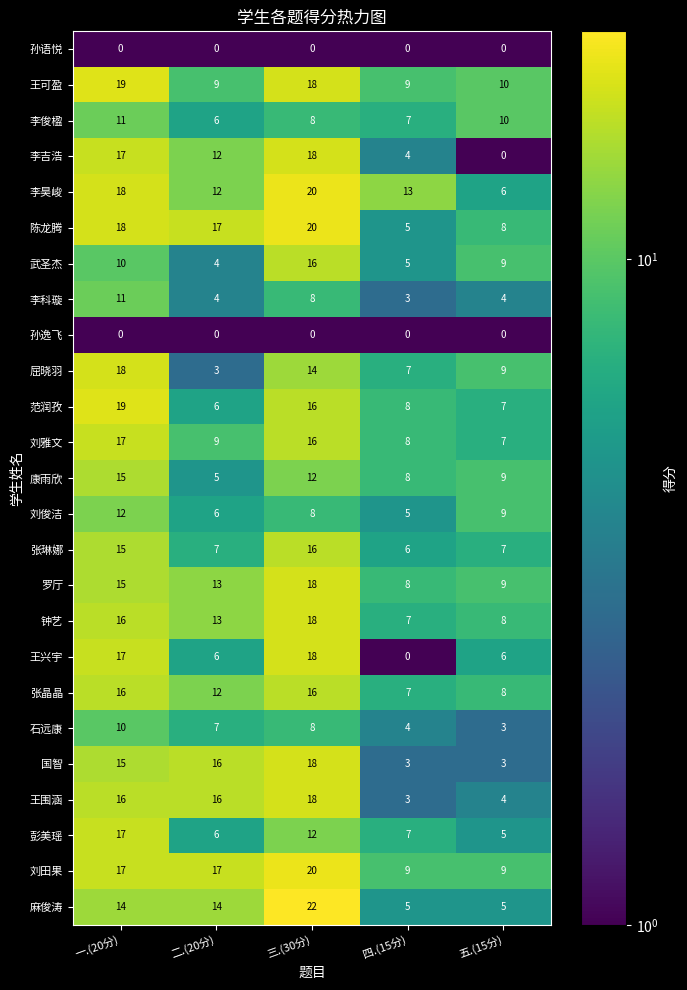

Between 一.(20分) and 三.(30分), which series saw the biggest shift?

麻俊涛